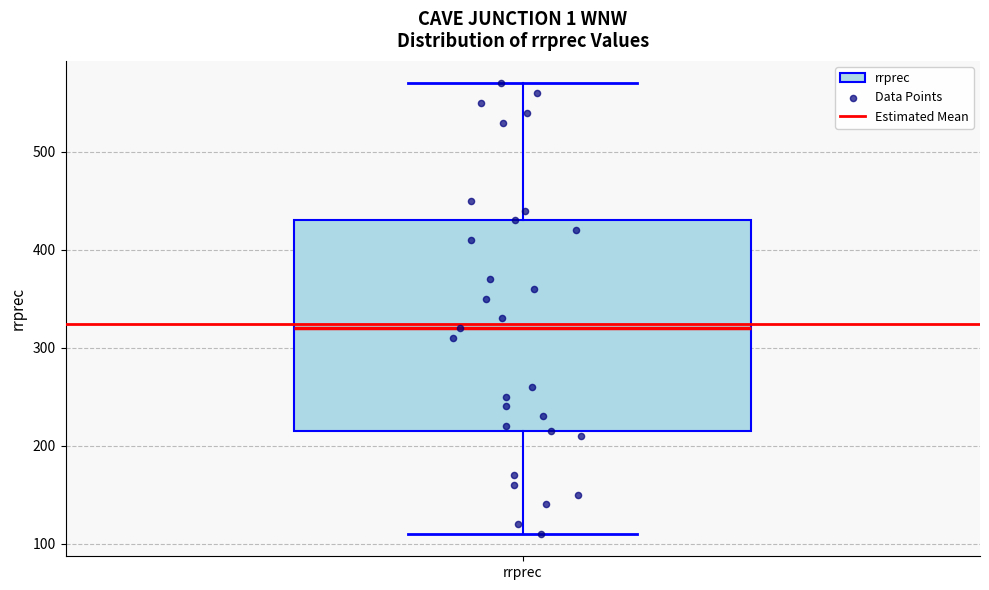

Read this box plot against the y-axis: the position of the median line, the range covered by the box, and the ends of both whiskers. The values are not printed on the chart, so give them approximately, as read against the axis.

median 320, box 220 to 430, whiskers 110 to 570